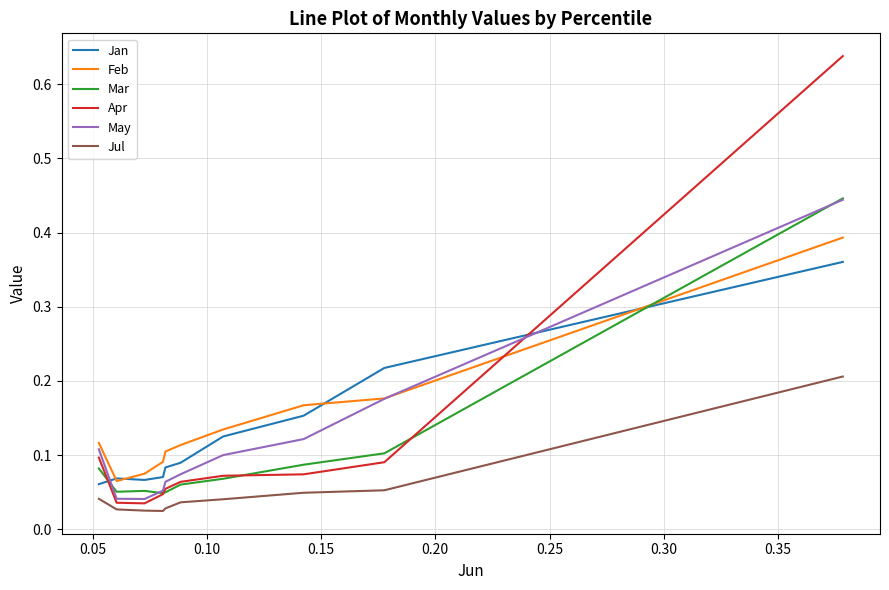

True or false: Jan and Jul intersect in this chart.

False